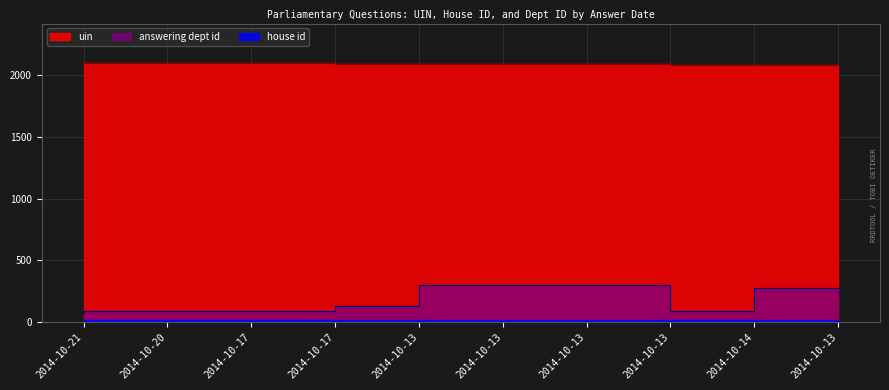

True or false: answering dept id and uin cross at least once.

False